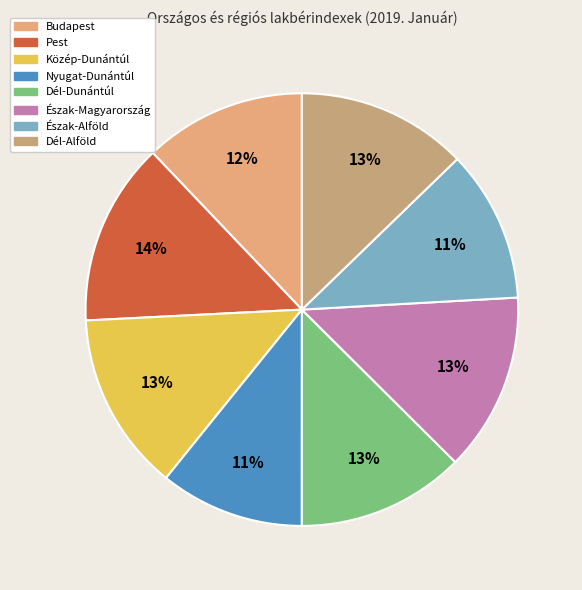

To the nearest percent, what portion does Dél-Alföld represent?

13%